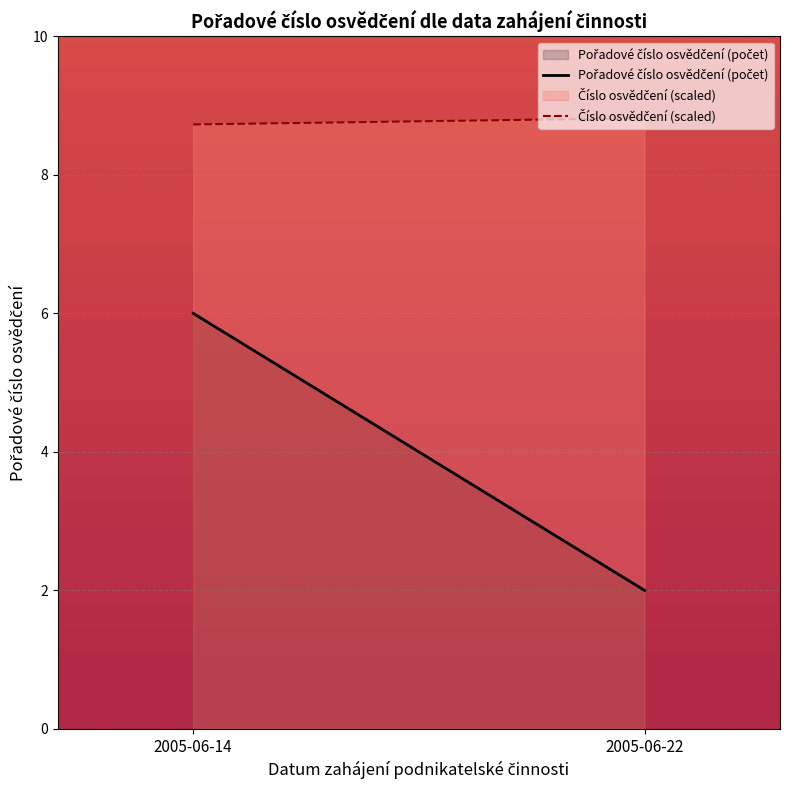

What is the minimum value for Pořadové číslo osvědčení (počet)?

2.0